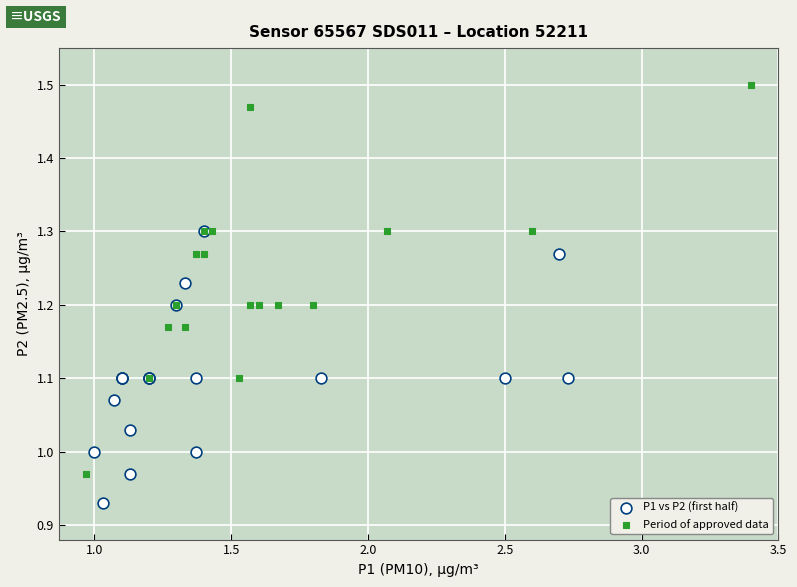

Which series has the widest spread of Y values?

Period of approved data